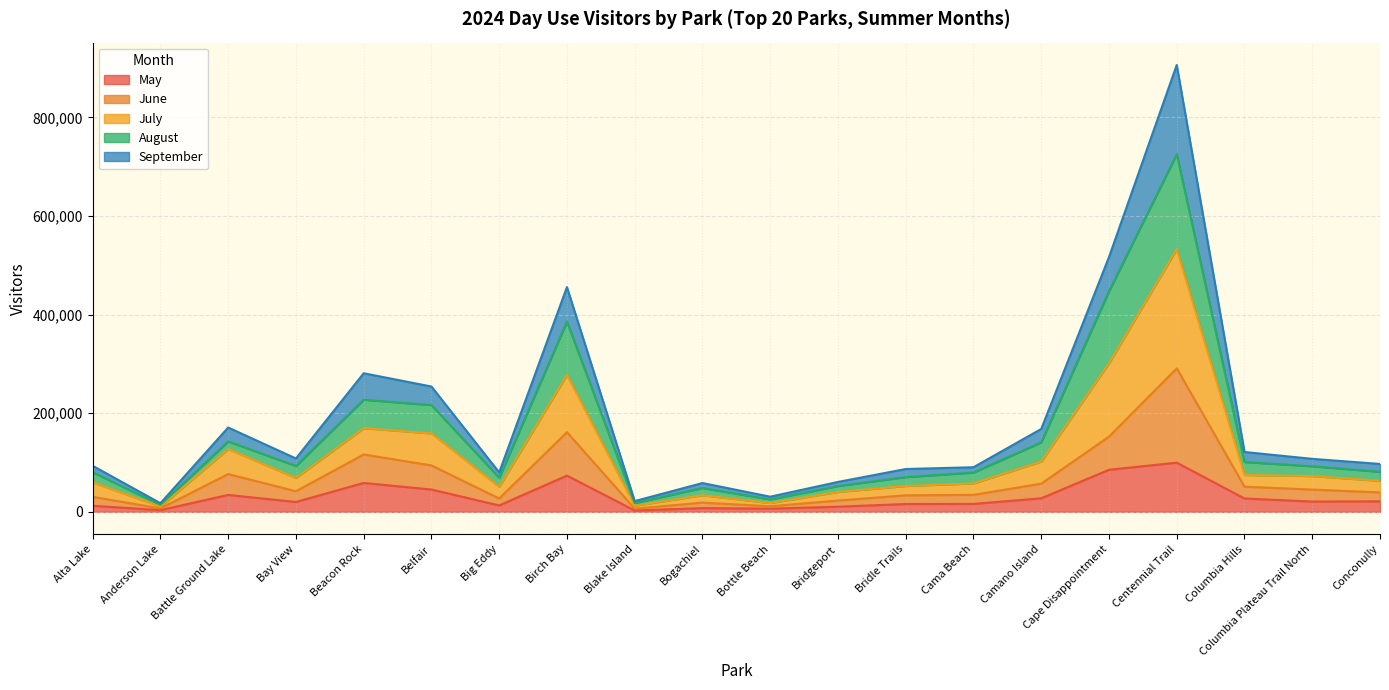

Does the chart have visible grid lines?

Yes